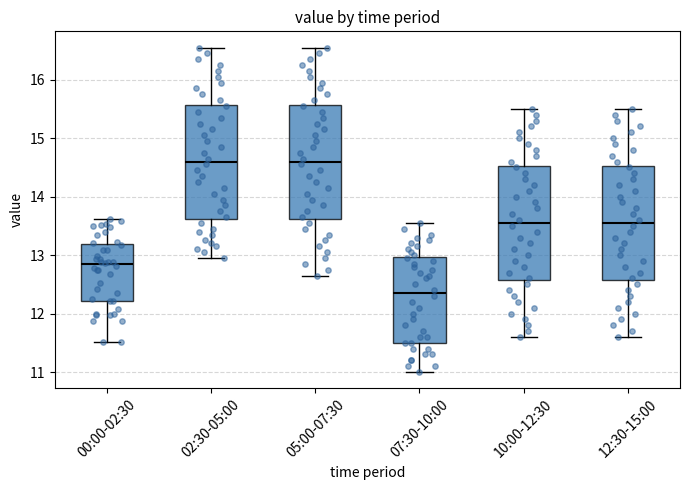

Where is the lower edge of the box for 12:30-15:00 on the y-axis? The values are not printed on the chart, so give them approximately, as read against the axis.

12.6